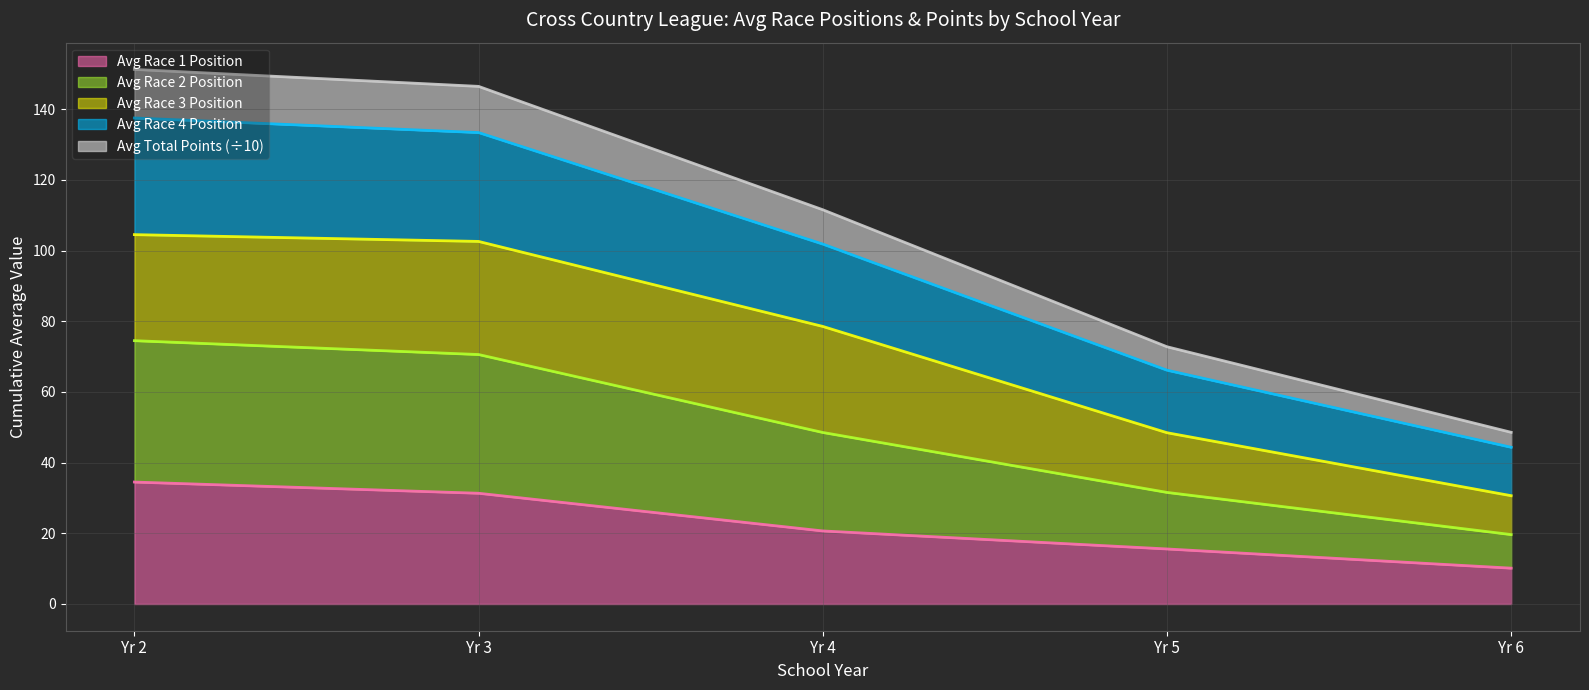

At which label does Avg Race 1 Pos reach its peak?

2